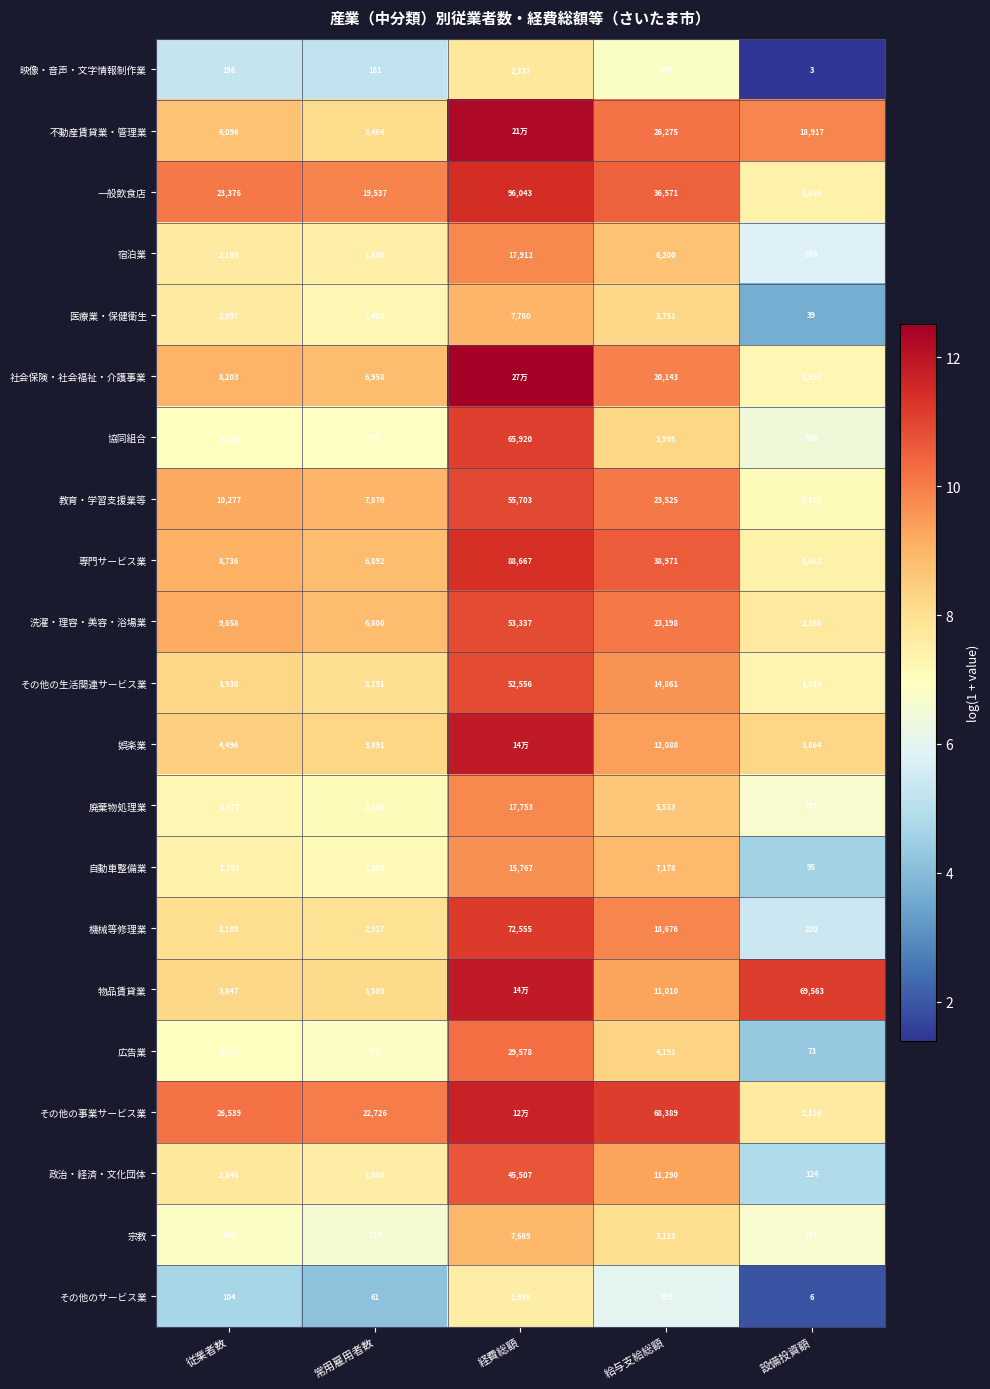

Which series changed the most between 従業者数 and 設備投資額?

物品賃貸業